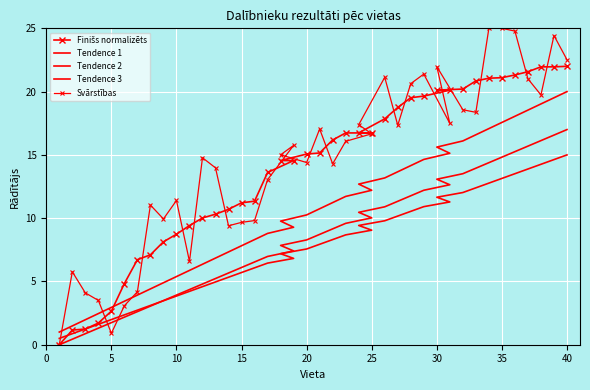

Count the number of data series in this chart.

5